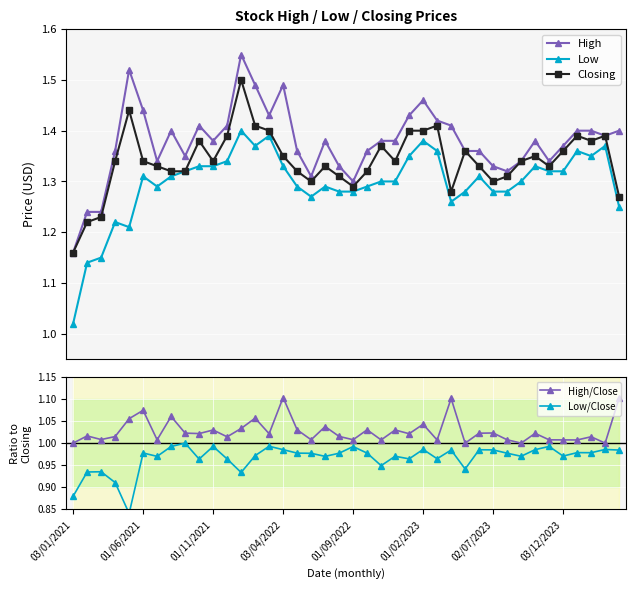

True or false: Low and High intersect in this chart.

False